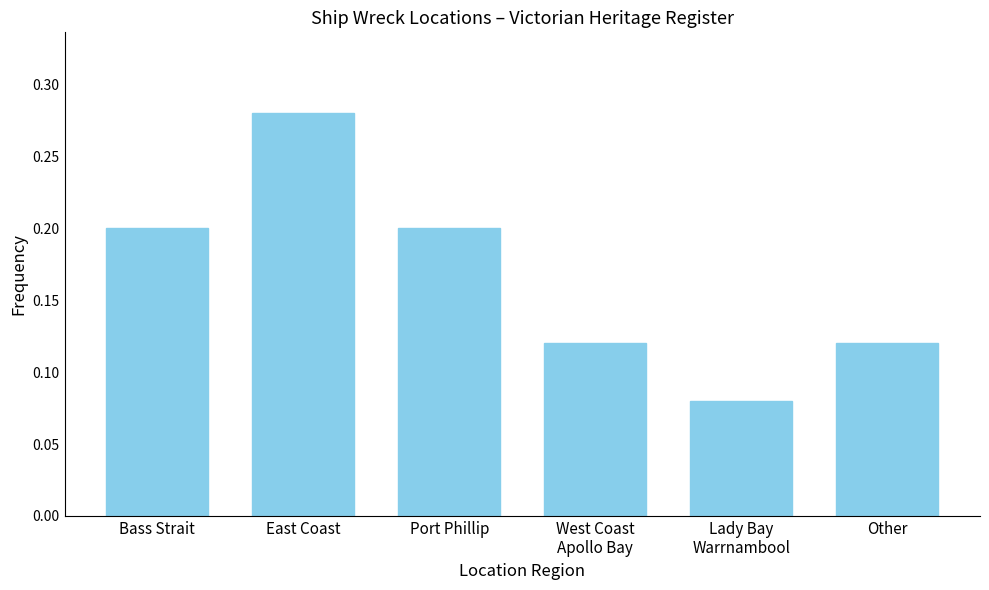

What position from the right is East Coast?

5